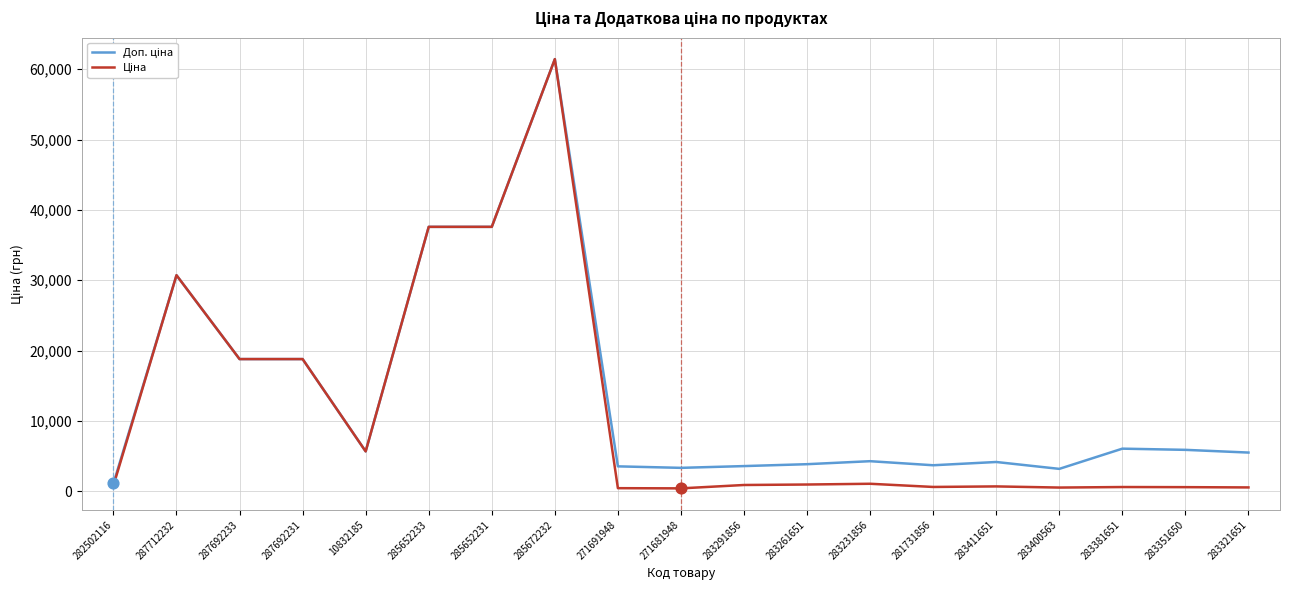

At which category is the sum across all series the highest?

285672232